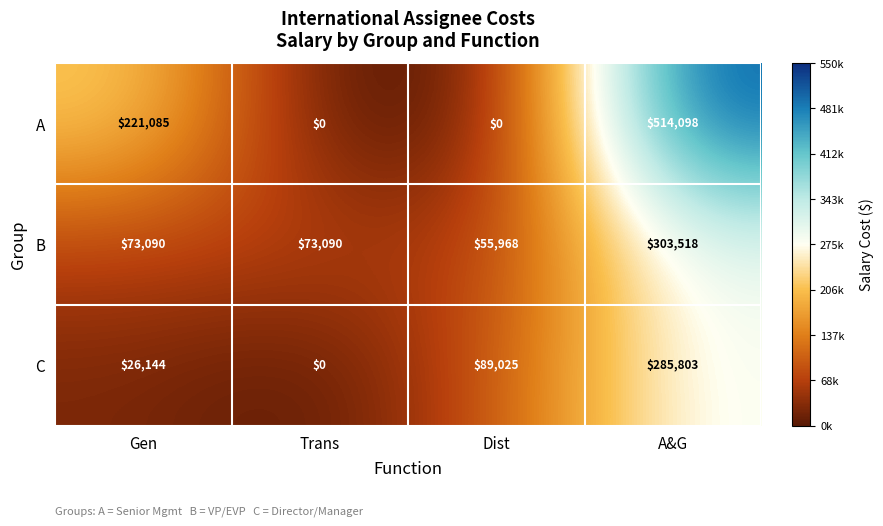

Reading left to right, extract all data points from this chart.

A: 221085	0	0	514098
B: 73090	73090	55968	303518
C: 26144	0	89025	285803